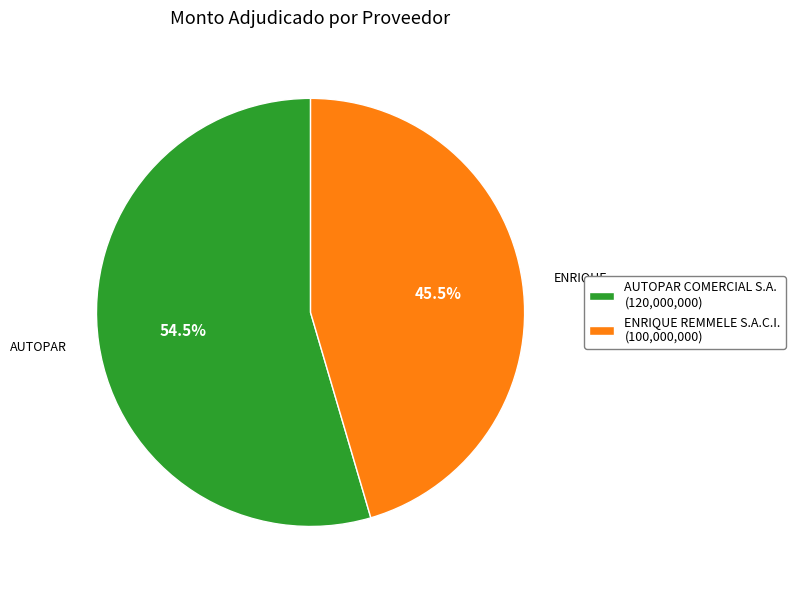

Which has a higher value, AUTOPAR COMERCIAL S.A. (120,000,000) or ENRIQUE REMMELE S.A.C.I. (100,000,000)?

AUTOPAR COMERCIAL S.A. (120,000,000)